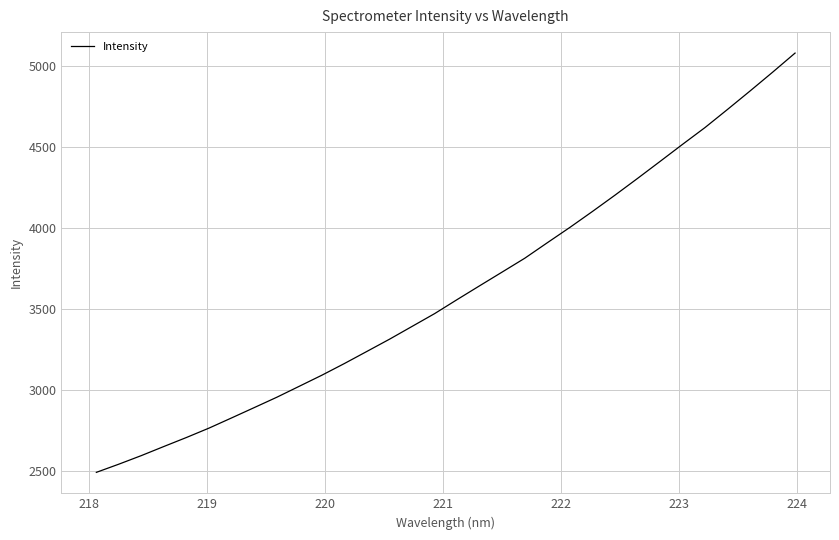

What is the minimum value shown in the chart?

2491.2